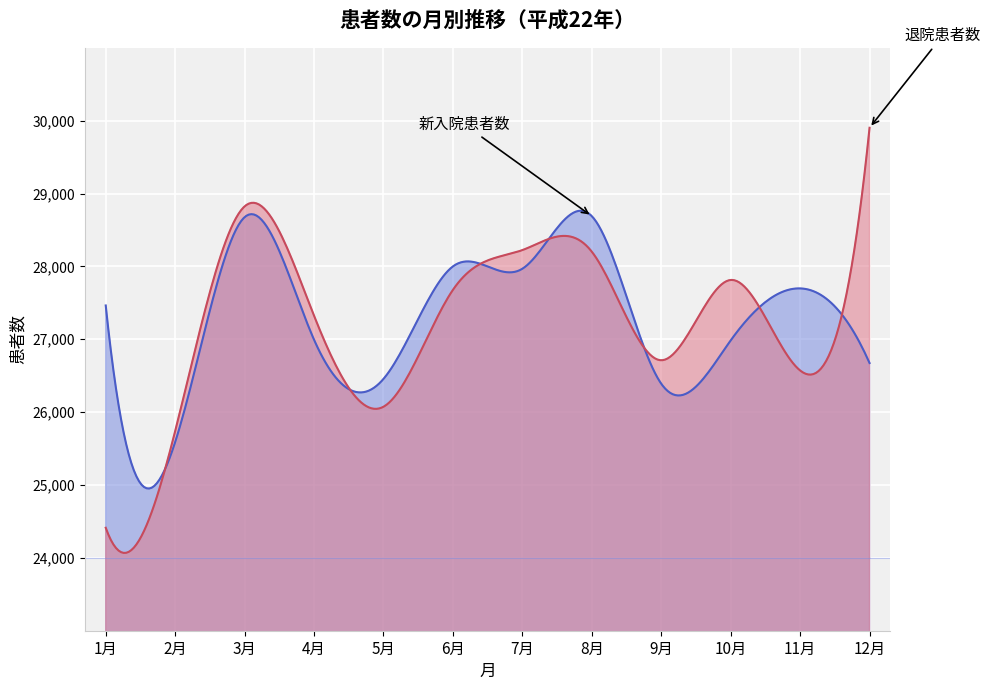

List the series in order of their peak value, highest first.

退院患者数, 新入院患者数